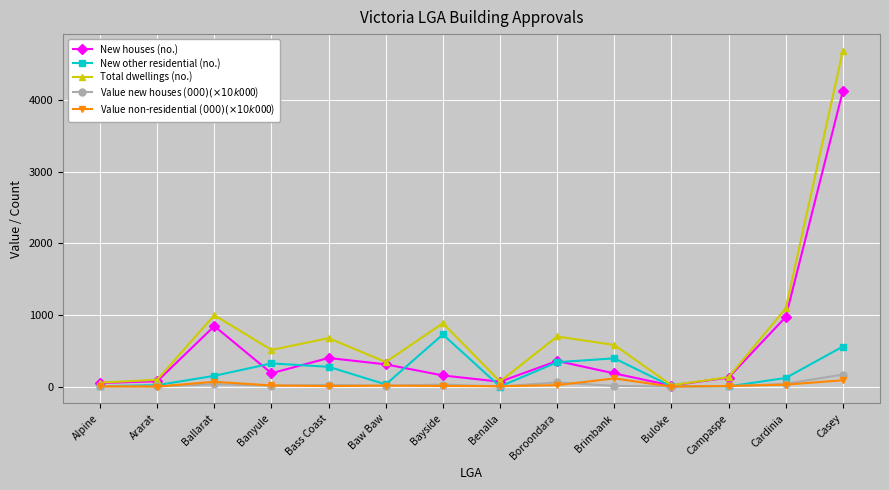

What is the maximum value shown in the chart?

4683.0